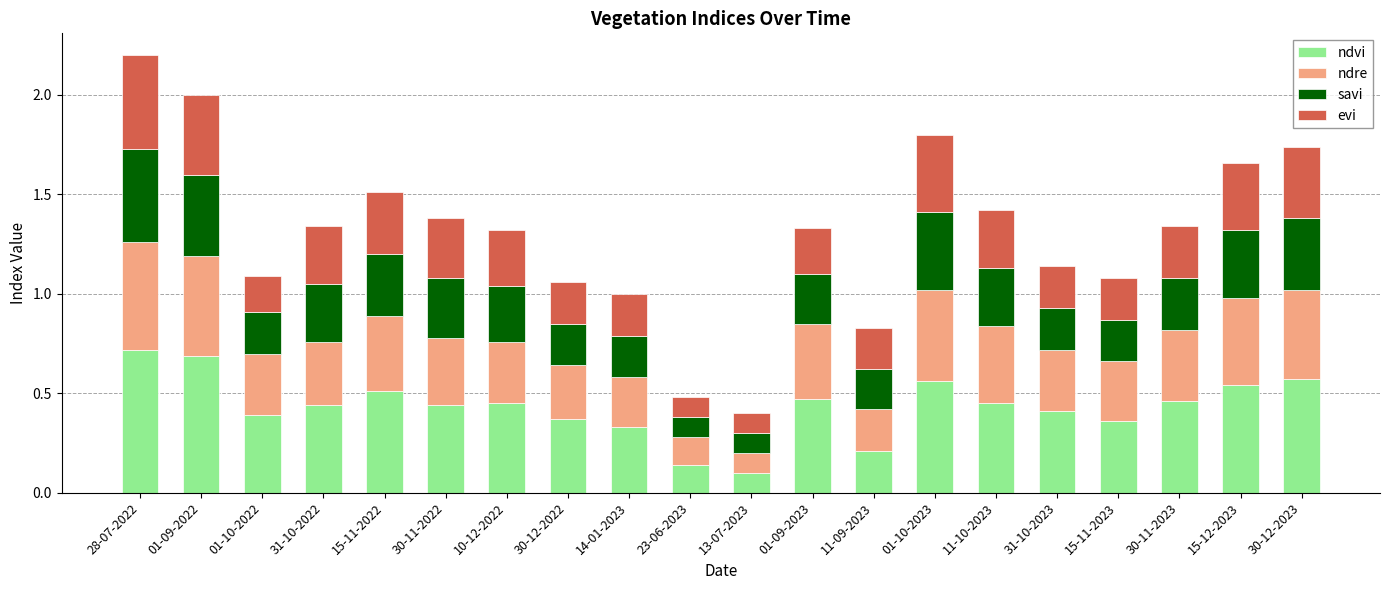

Are the bars horizontal?

No